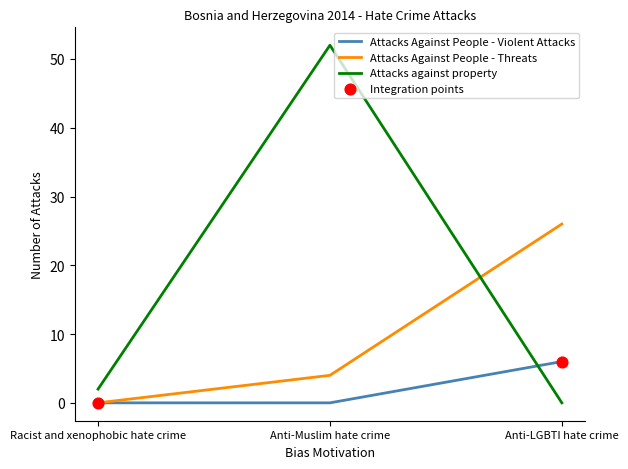

What is the maximum value for Attacks Against People - Threats?

26